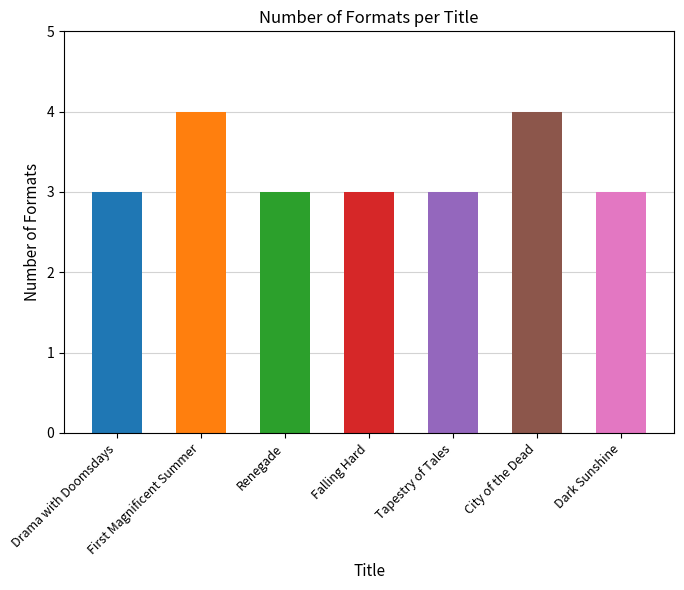

What is the label of the 7th bar from the left?

Dark Sunshine